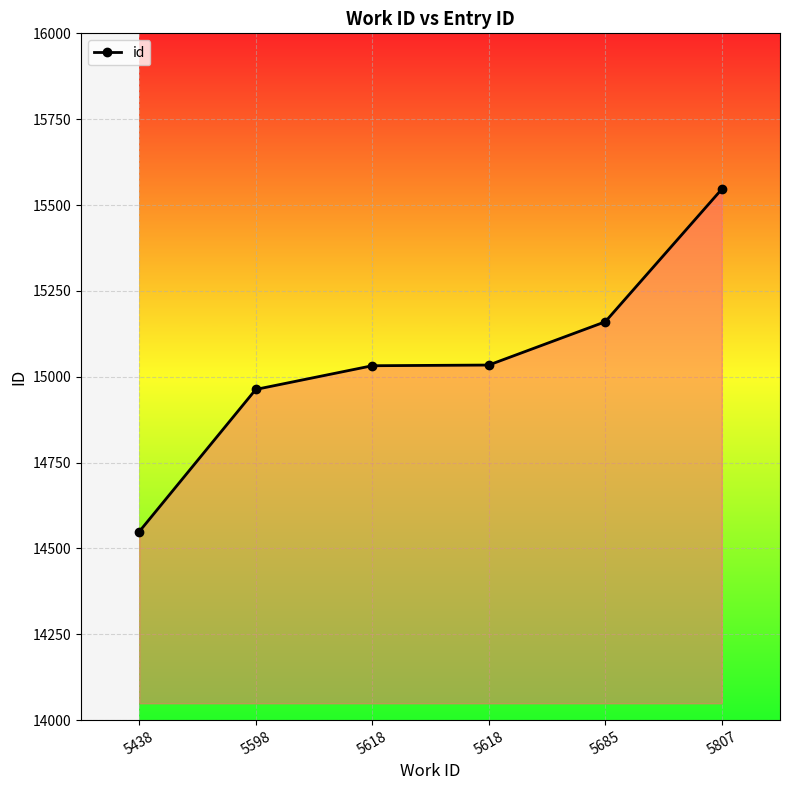

What value does the data have at 5618, to the nearest 10?

15030